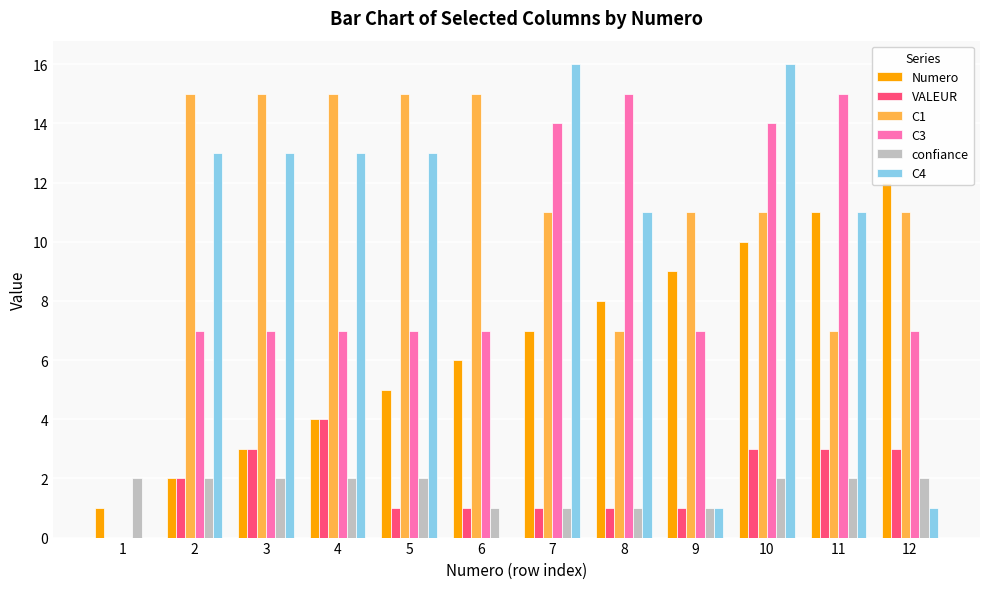

How many distinct data groups are displayed?

6